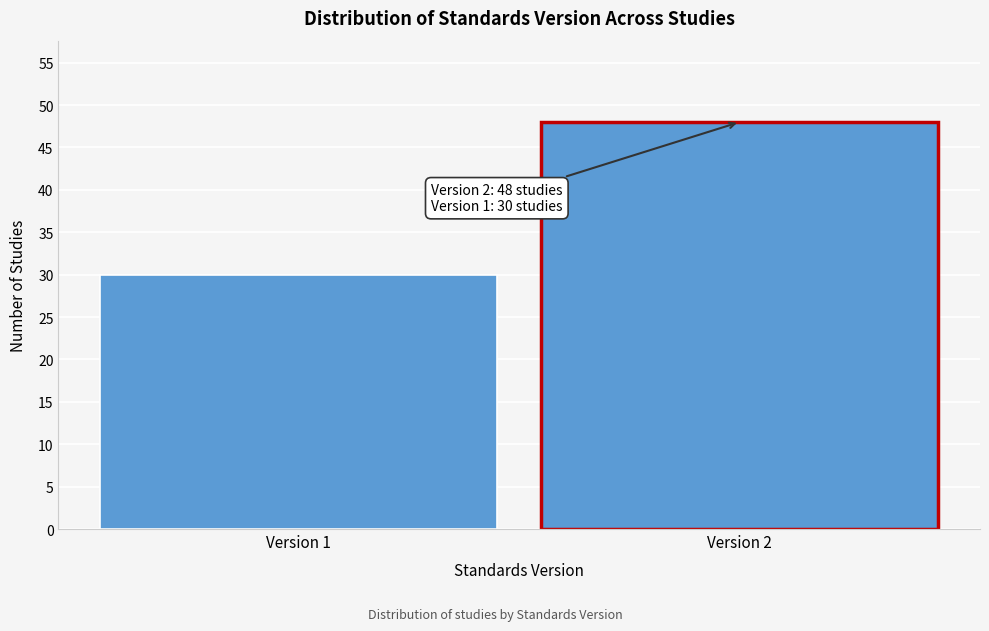

Reading left to right, what are all the values shown in this chart?

30	48